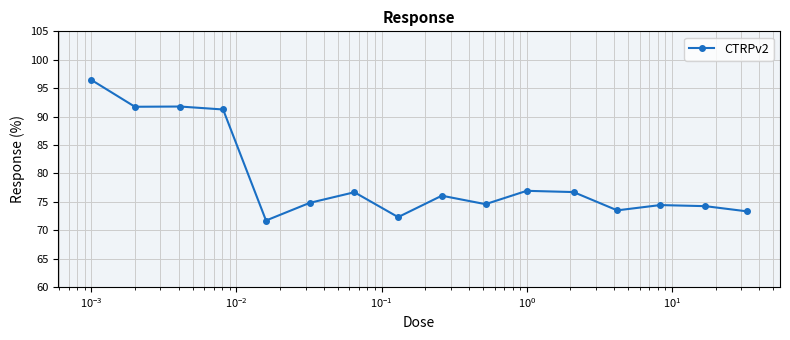

Is this an area chart (filled region under the line)?

No